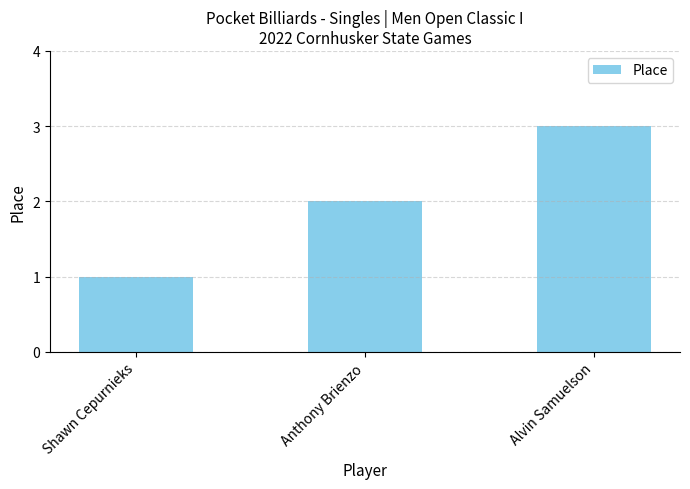

True or false: the data shows 3 at Anthony Brienzo.

False